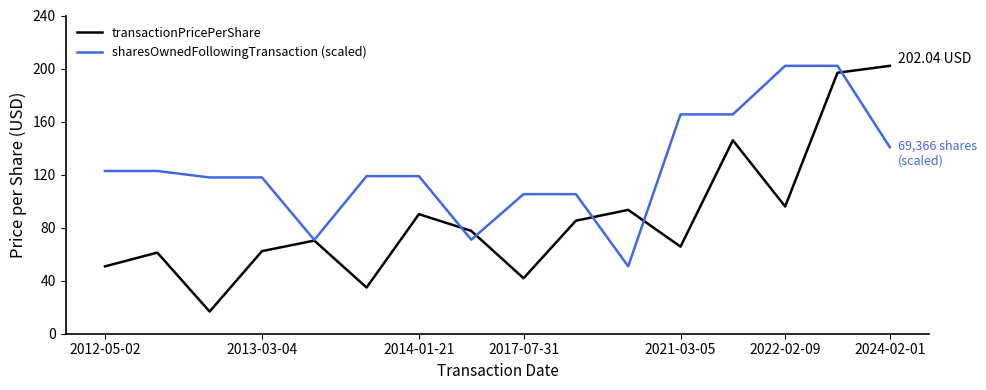

Which series has the largest total across all categories?

sharesOwnedFollowingTransaction (scaled)